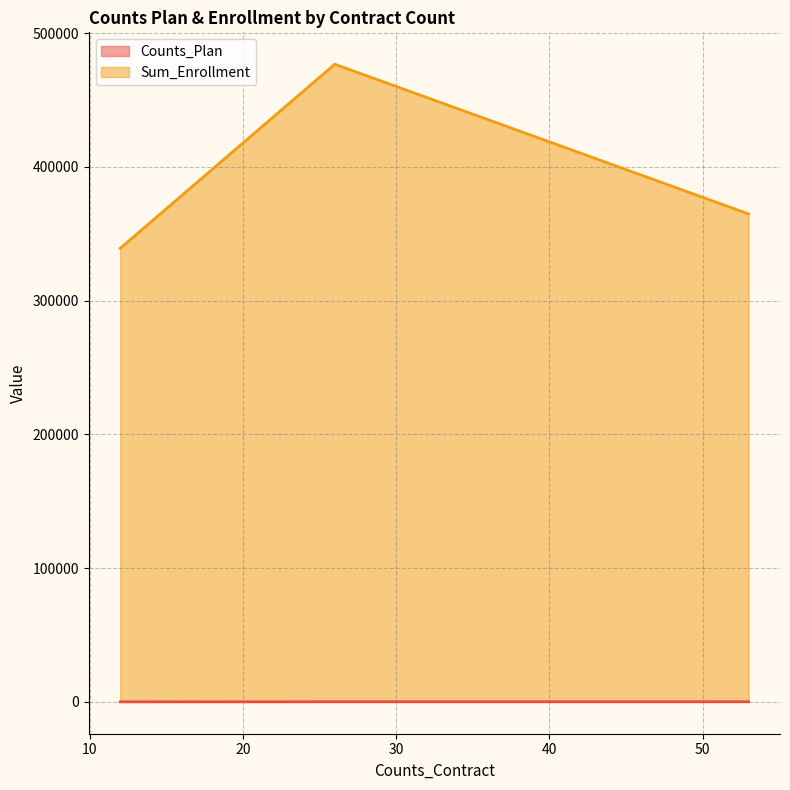

Reading left to right, extract all data points from this chart.

12=15	53=68	26=63